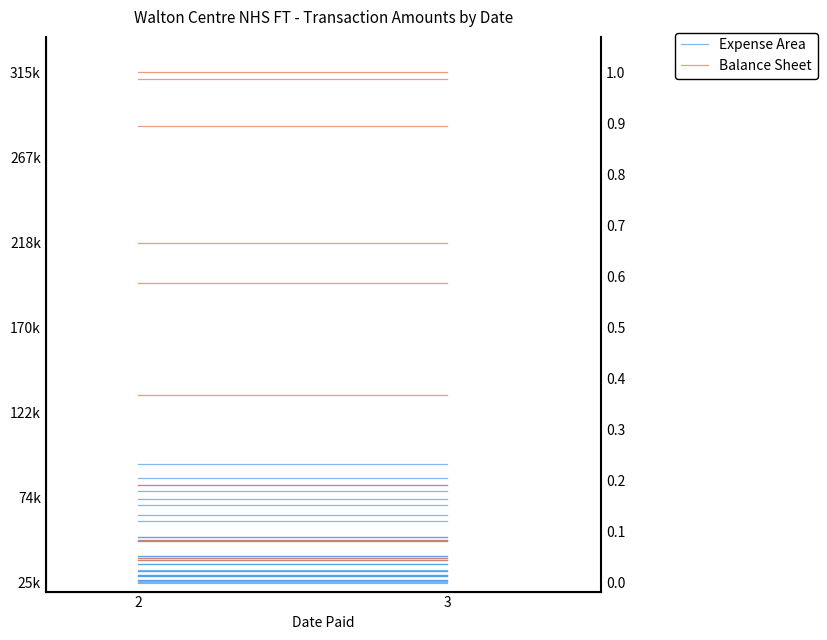

What value does the Balance Sheet series have at 2?

39017.0